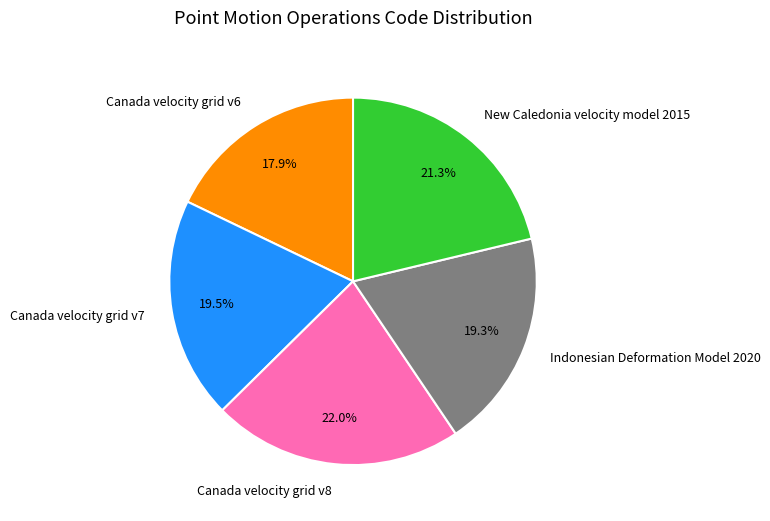

Is there a majority slice in this chart?

No